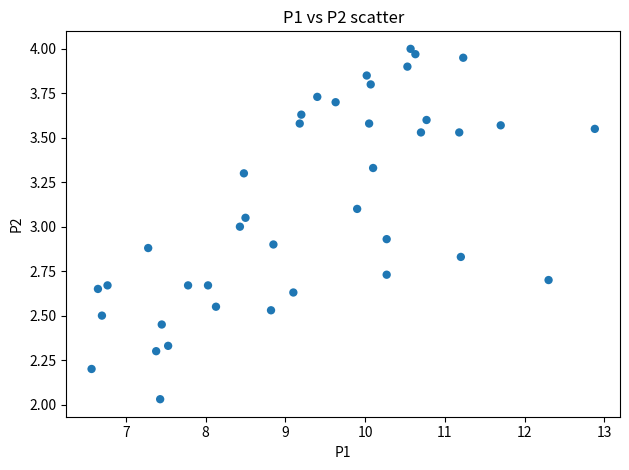

What is the range of X values (max minus min)?

6.3